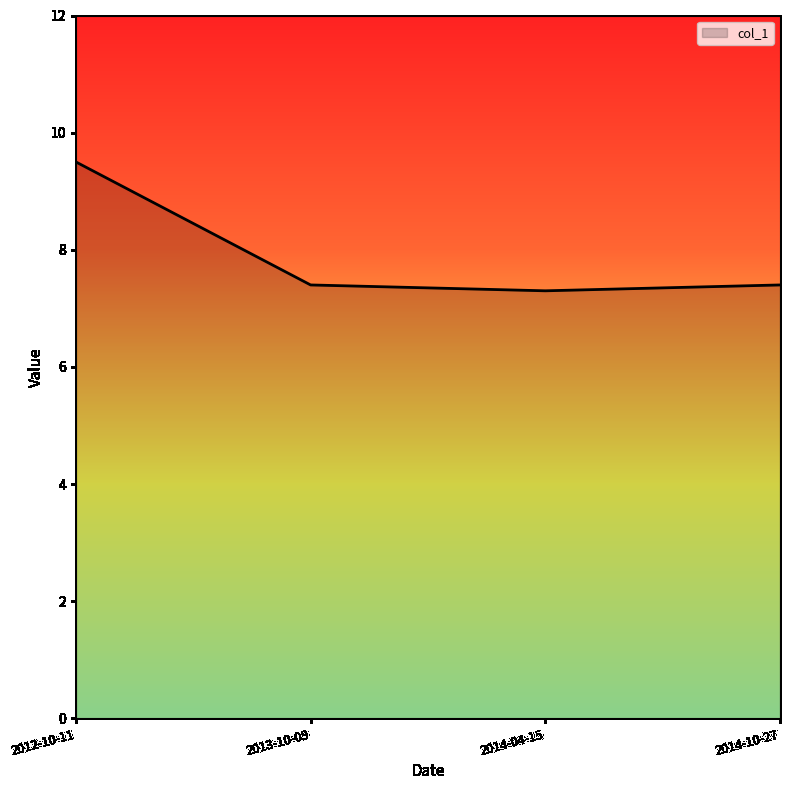

True or false: there are more than 1 points higher than both neighbors.

False